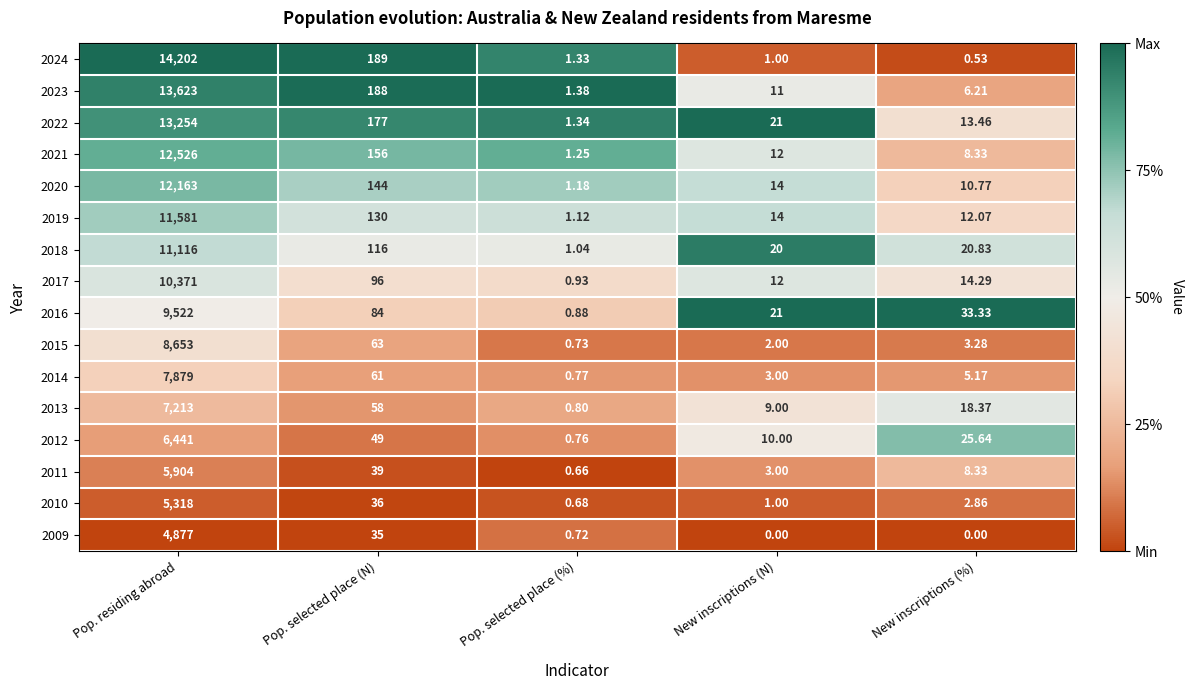

What is the spread (max minus min) of values at Pop. selected place (N)?

154.0